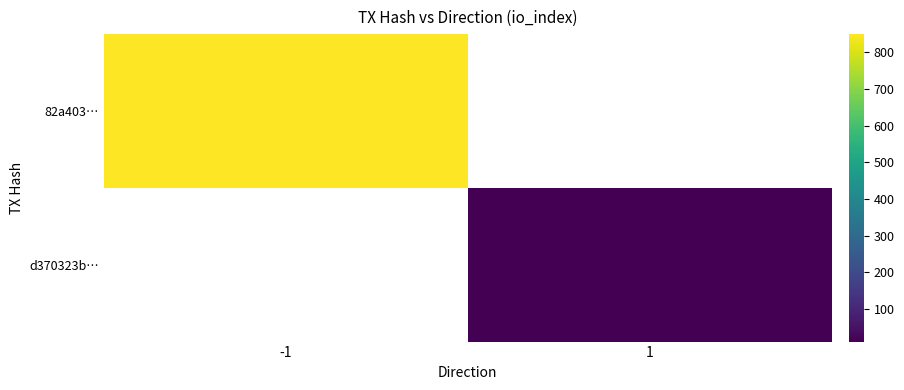

At which label does d370323b… reach its peak?

-1